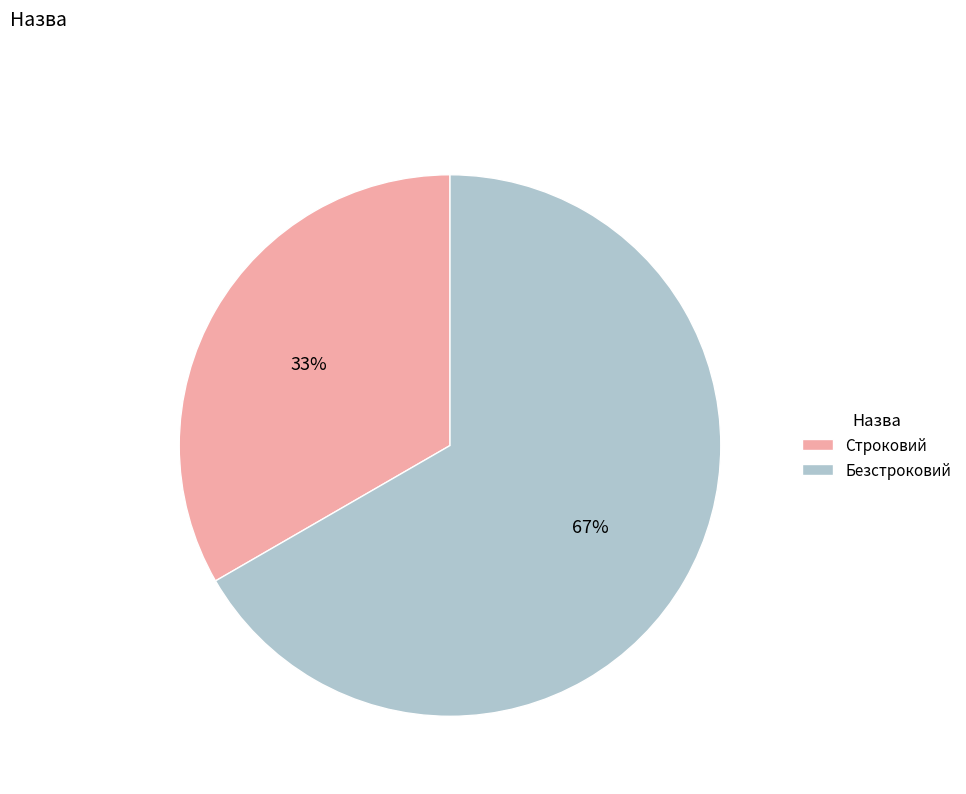

To the nearest percent, what portion does Строковий represent?

33%